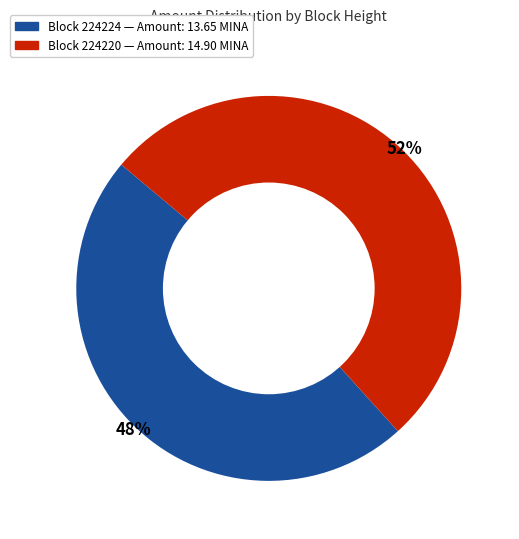

Do Block 224220 — Amount: 14.90 MINA and Block 224224 — Amount: 13.65 MINA together represent more than half of the pie?

Yes